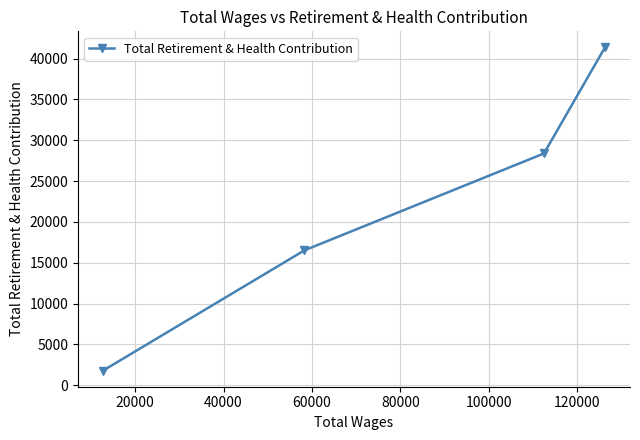

Reading left to right, what are all the values shown in this chart?

1795	16519	28380	41355